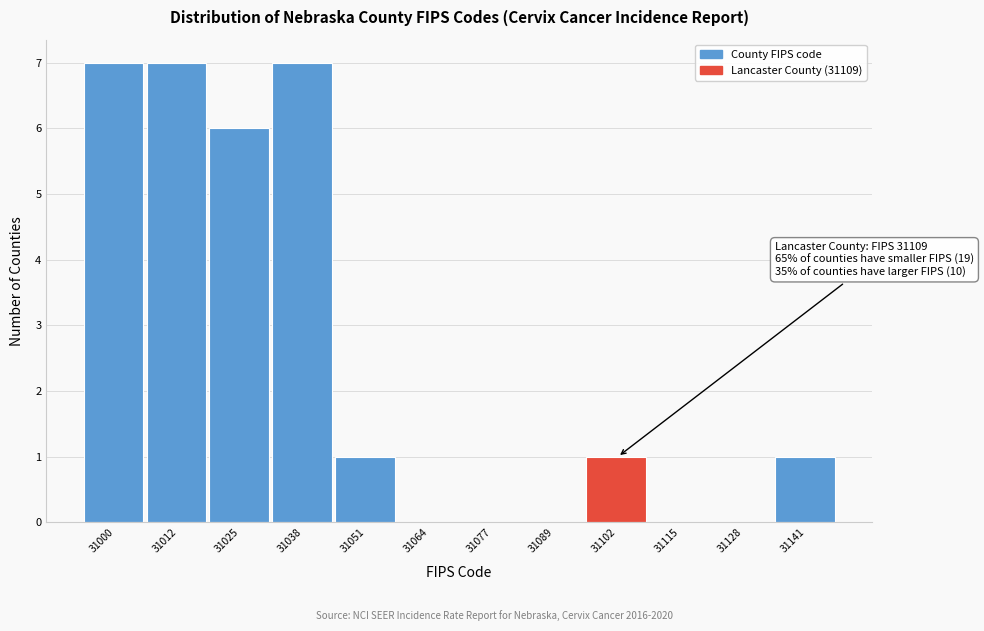

Reading right to left, list all the values displayed in this chart.

31141=1	31128=0	31115=0	31102=1	31089=0	31077=0	31064=0	31051=1	31038=7	31025=6	31012=7	31000=7